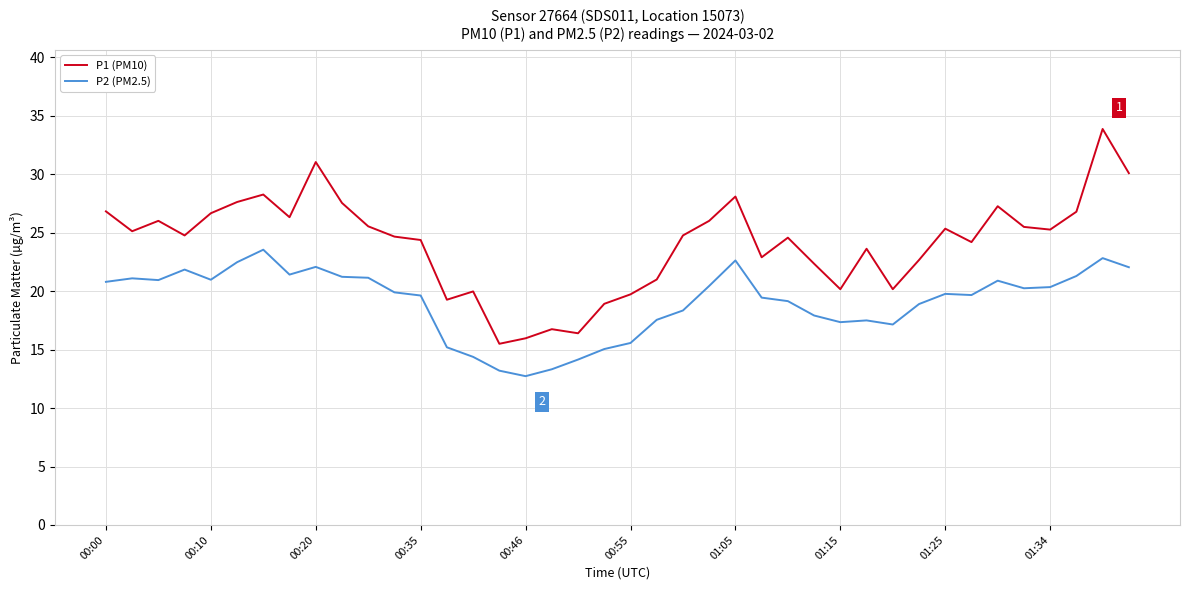

Which series has the largest range (max minus min)?

P1 (PM10)